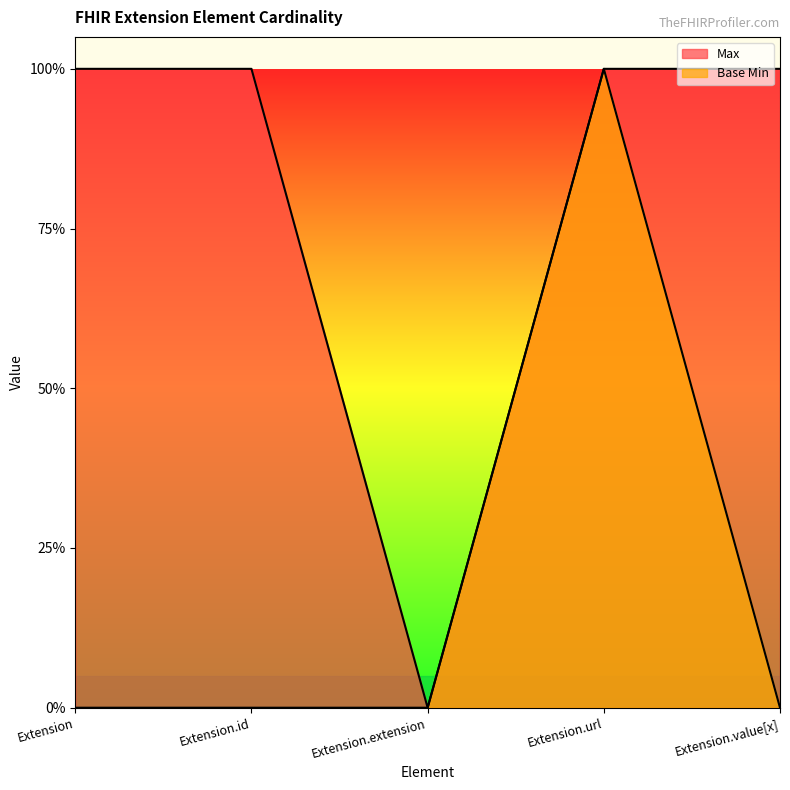

True or false: Base Min has a value of 0 at Extension.

True